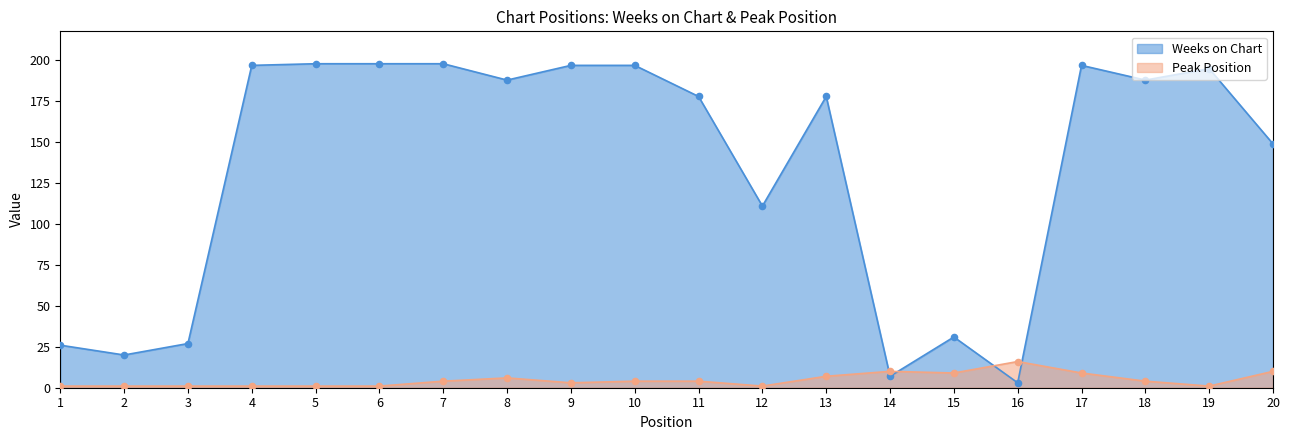

What is the total value across all series at 17?

206